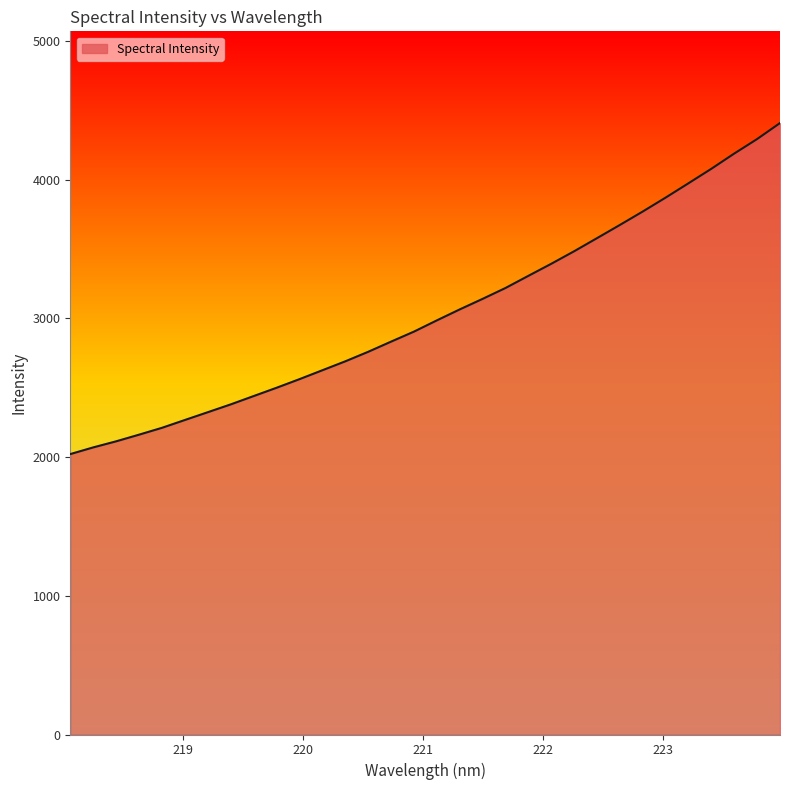

What is the difference between the maximum and minimum values?

2385.9